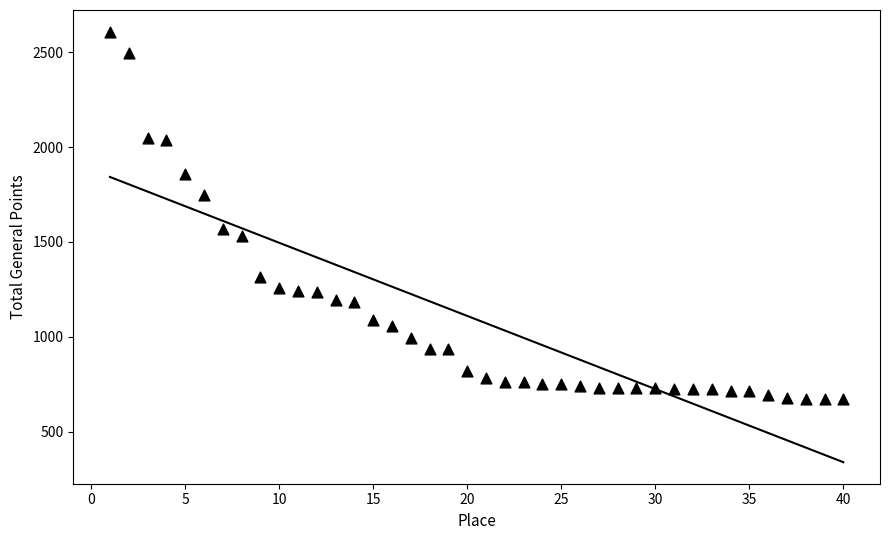

What is the range of Y values (max minus min)?

1938